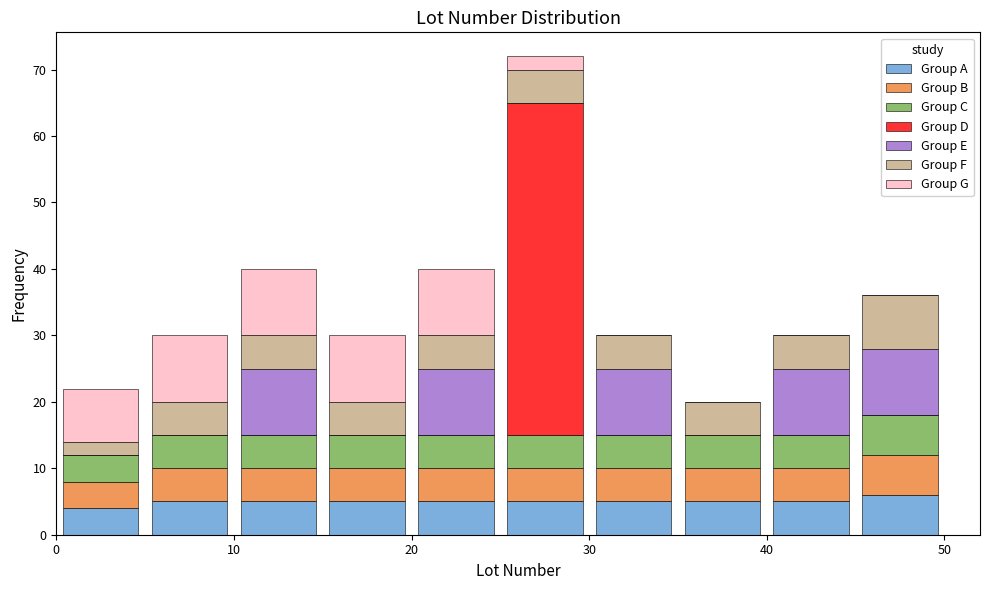

Reading left to right, transcribe this chart: for each stacked bar, give the range it covers on the x-axis and its total height. The values are not printed on the chart, so give them approximately, as read against the axis.

0 to 5: 22
5 to 10: 30
10 to 15: 40
15 to 20: 30
20 to 25: 40
25 to 30: 72
30 to 35: 30
35 to 40: 20
40 to 45: 30
45 to 50: 36